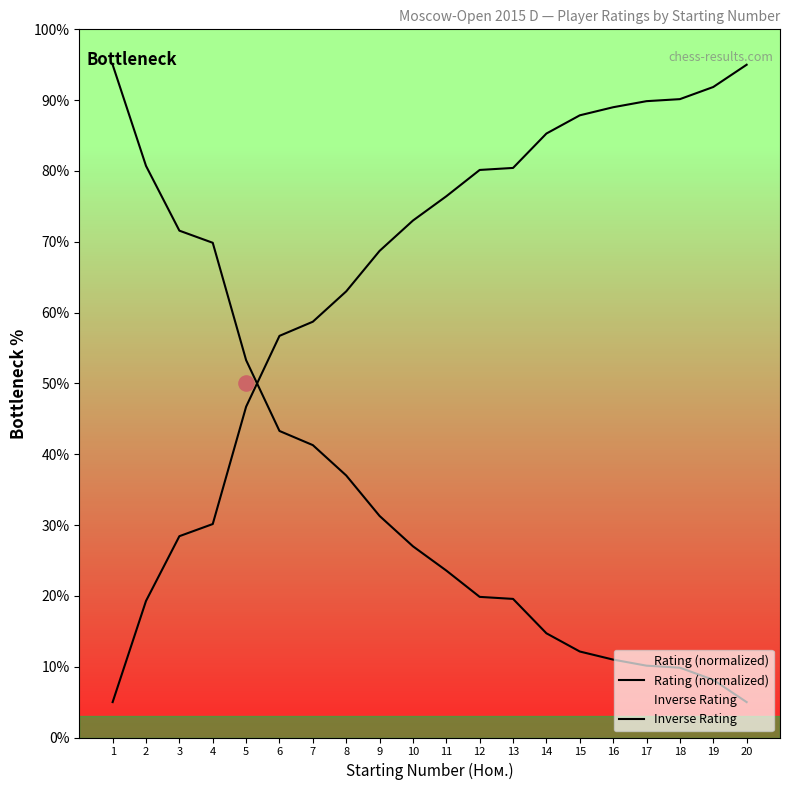

What is the total value across all series at 18?

100.0